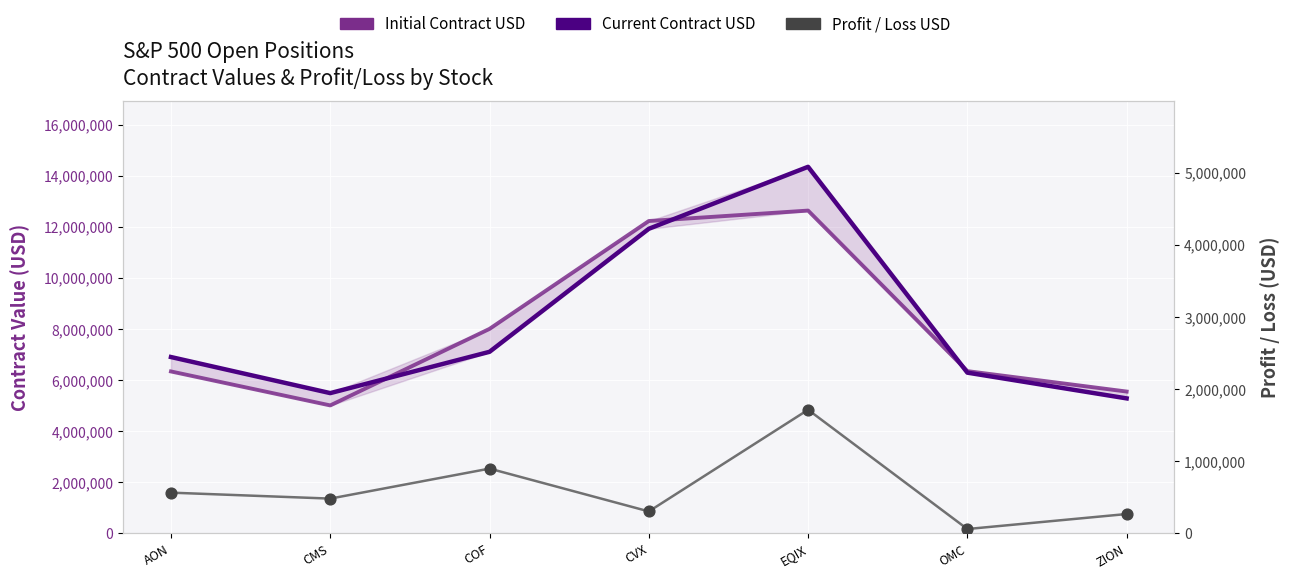

Is the value of Profit / Loss USD at CMS greater than the value of Initial Contract USD at AON?

No